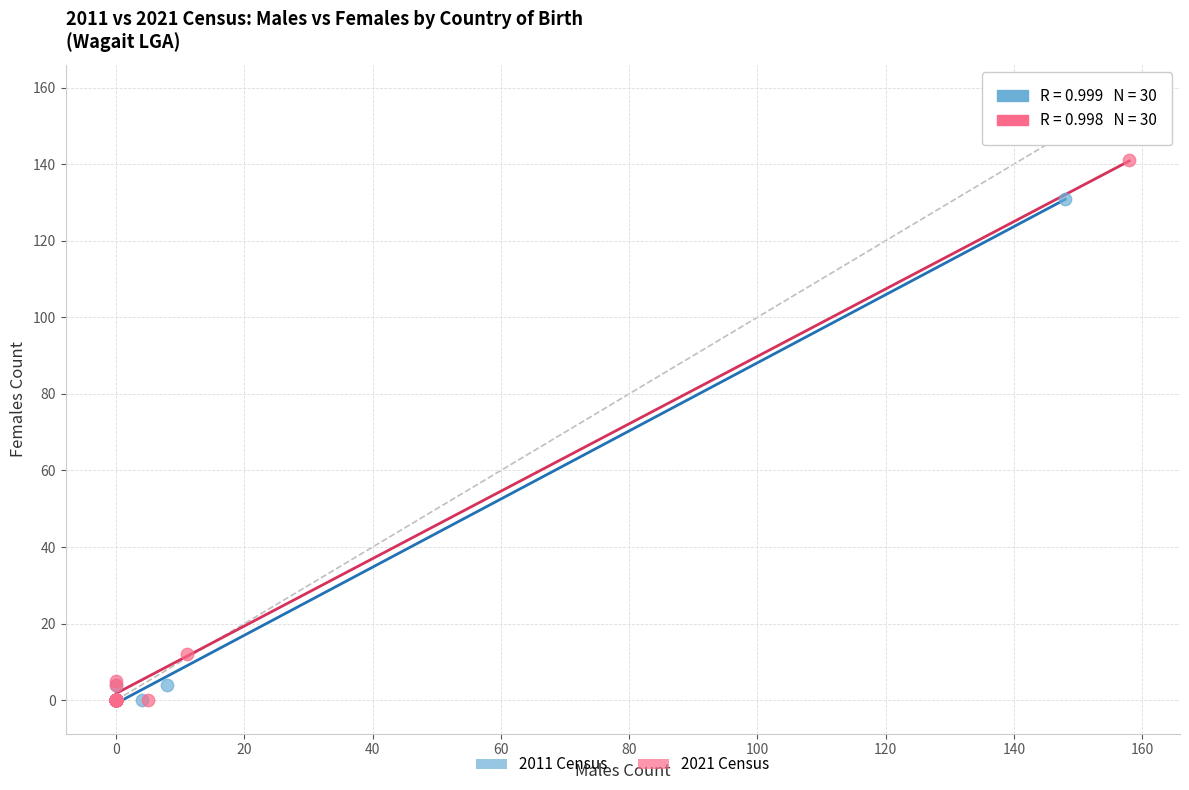

Which series contains the highest Y value?

2021 Census